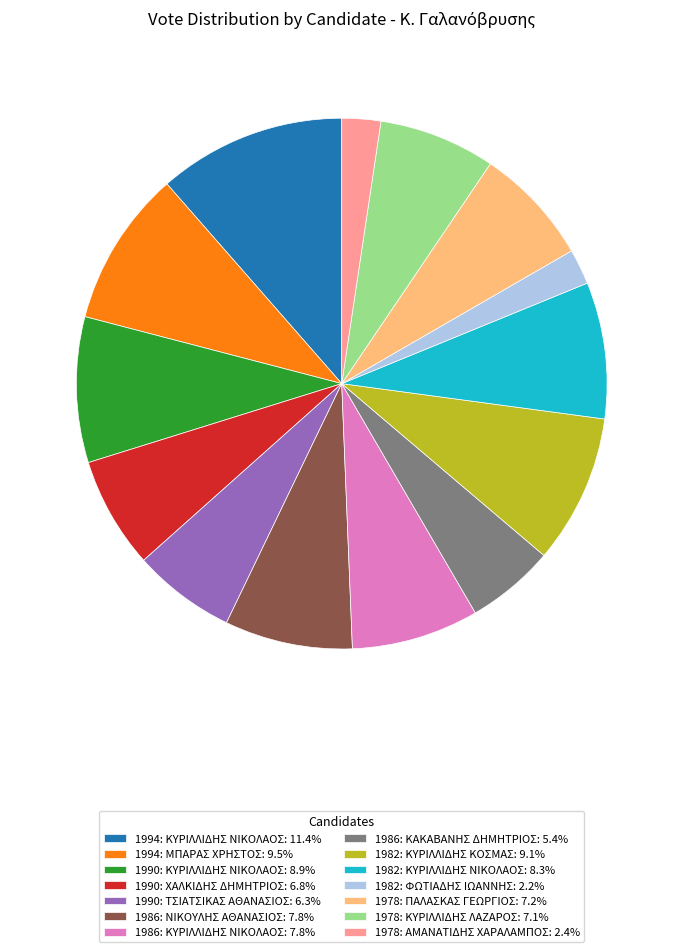

Does 1986: ΚΑΚΑΒΑΝΗΣ ΔΗΜΗΤΡΙΟΣ account for over 50% of the chart?

No